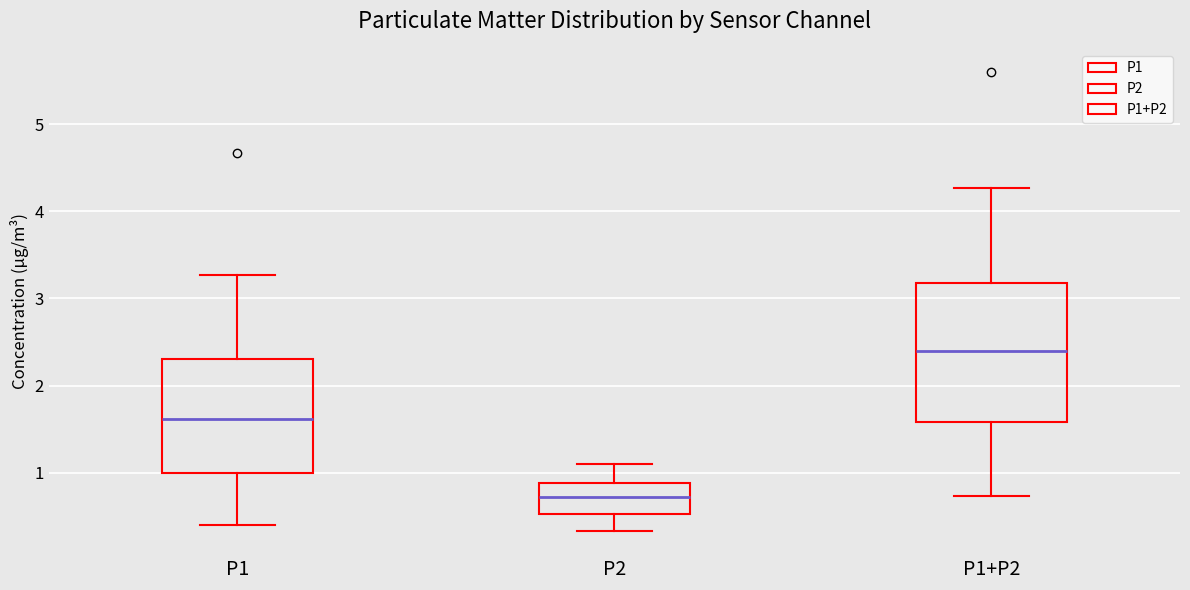

Where does the median line of the box for P1+P2 sit on the y-axis? The values are not printed on the chart, so give them approximately, as read against the axis.

2.4